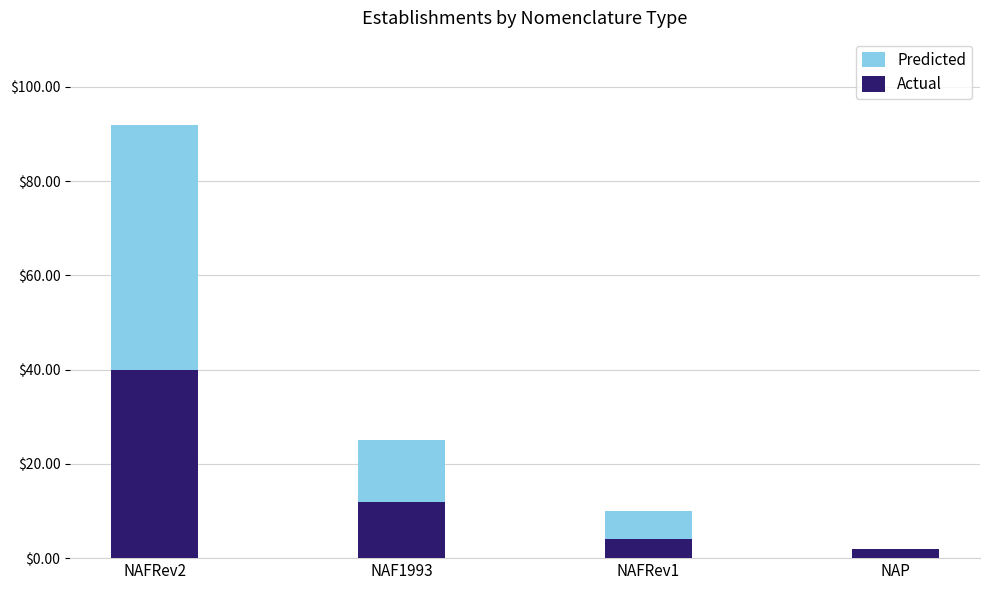

What is the difference between the second highest and minimum values in the Actual series?

10